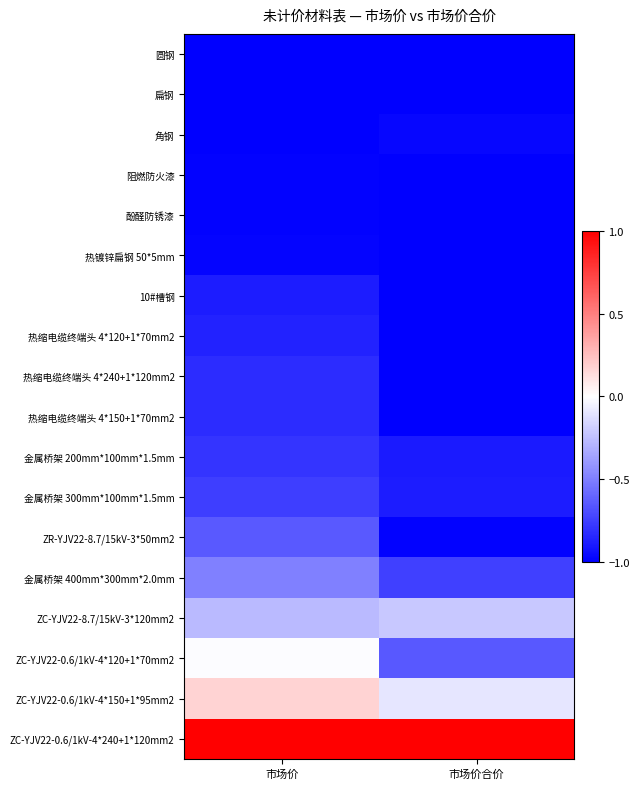

What is the greatest value displayed?

1.0